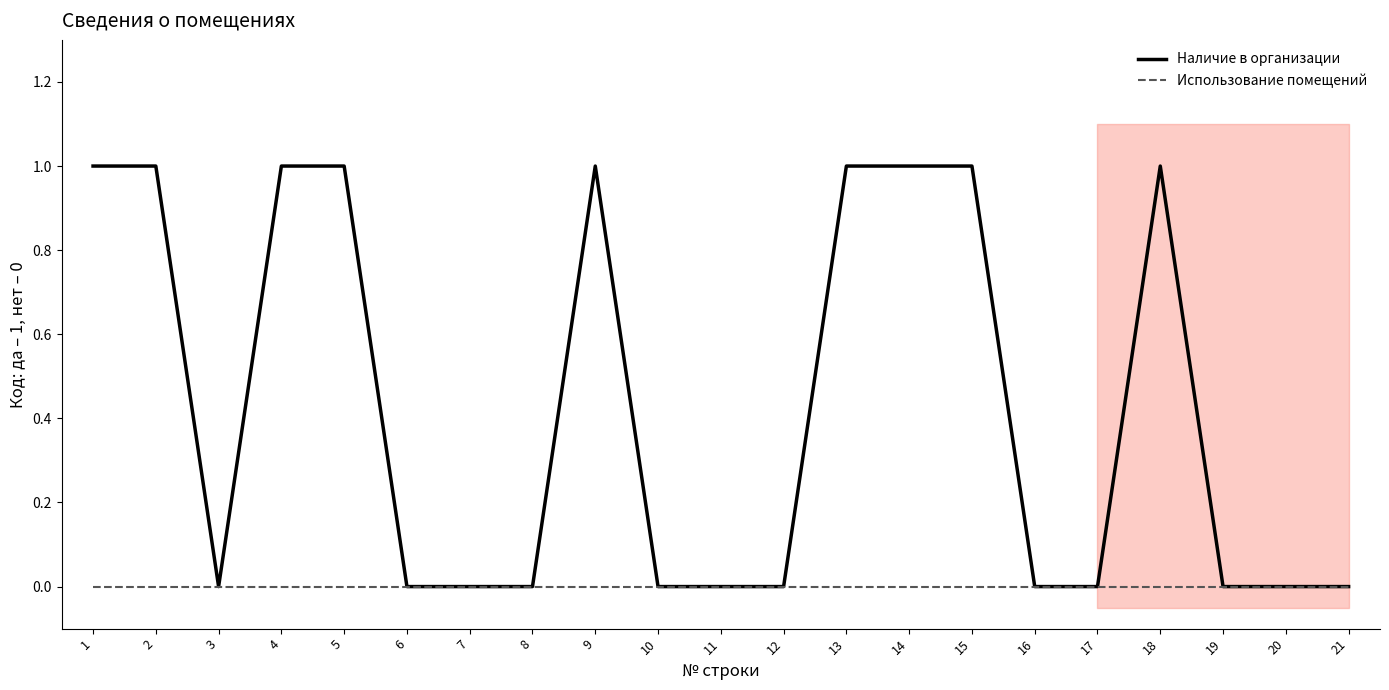

Reading left to right, transcribe all the data shown in this chart.

Наличие в организации: 1	1	0	1	1	0	0	0	1	0	0	0	1	1	1	0	0	1	0	0	0
Использование помещений: 0	0	0	0	0	0	0	0	0	0	0	0	0	0	0	0	0	0	0	0	0